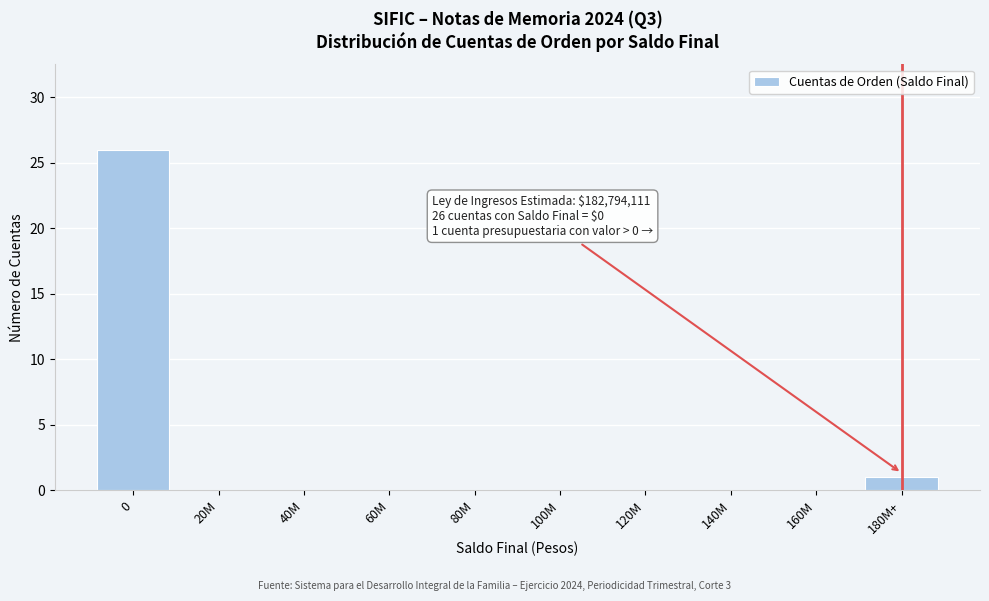

Reading left to right, list all the values displayed in this chart.

0=26	20M=0	40M=0	60M=0	80M=0	100M=0	120M=0	140M=0	160M=0	180M+=1